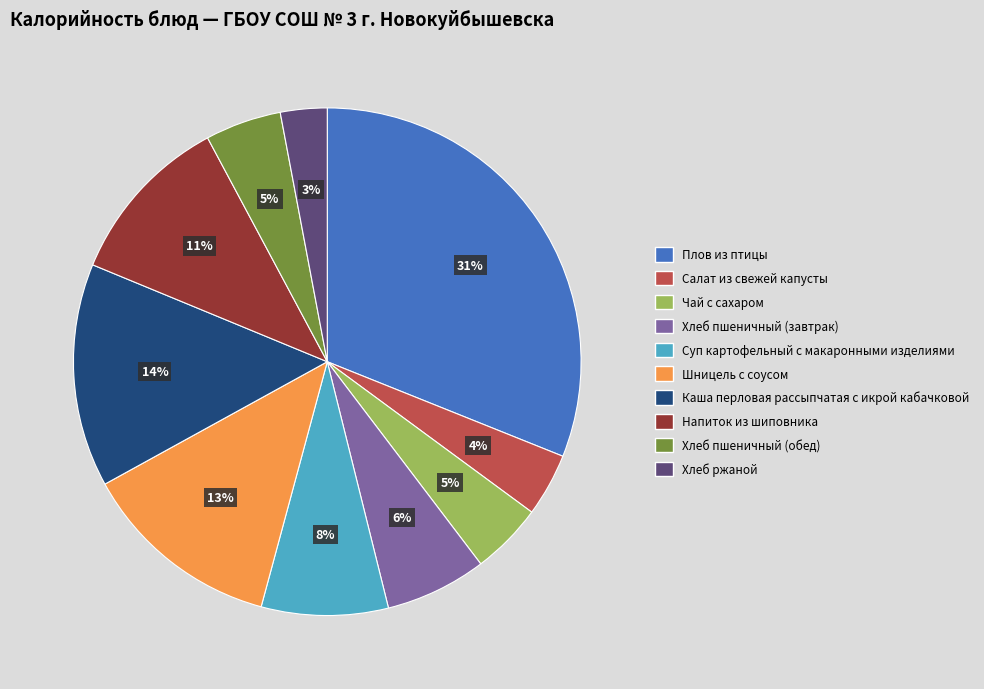

Is Чай с сахаром the majority of the pie?

No